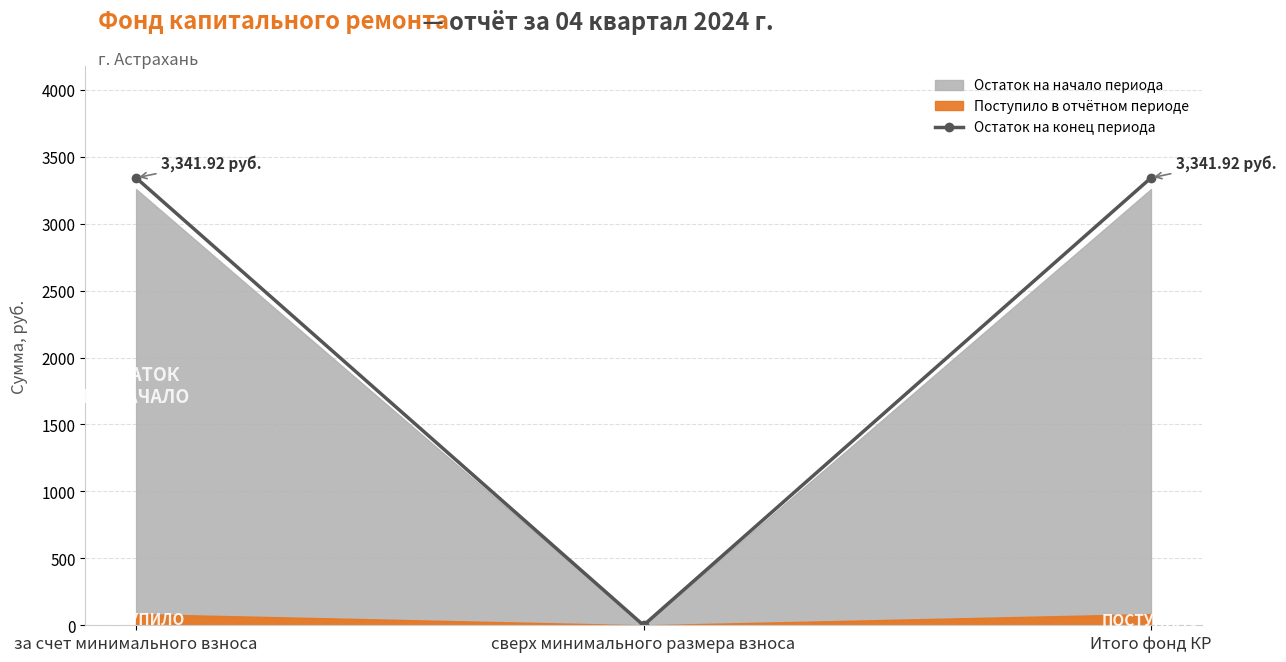

How many data points are less than 3341?

1